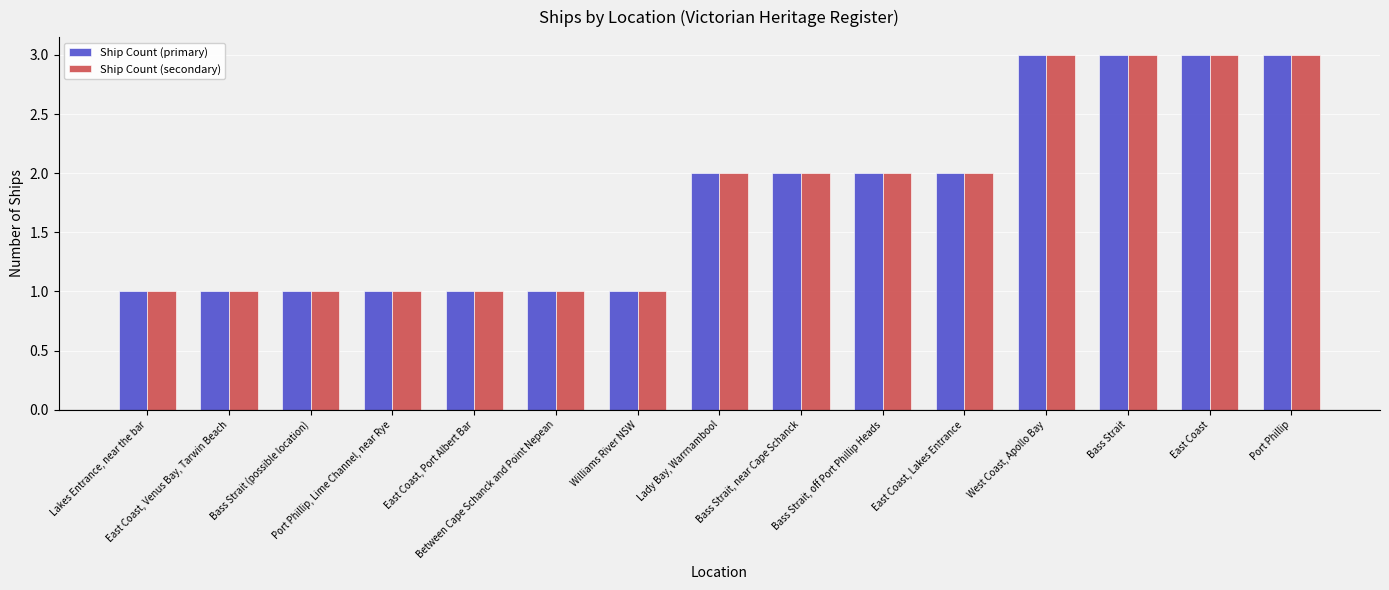

What is the sum of all Ship Count (secondary) values?

27